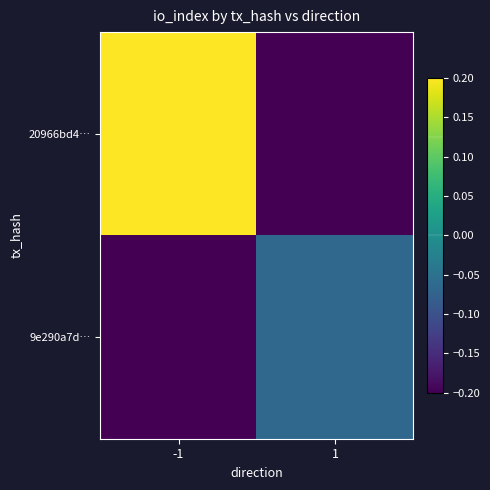

Rank the series by their maximum value, from highest to lowest.

20966bd4…, 9e290a7d…